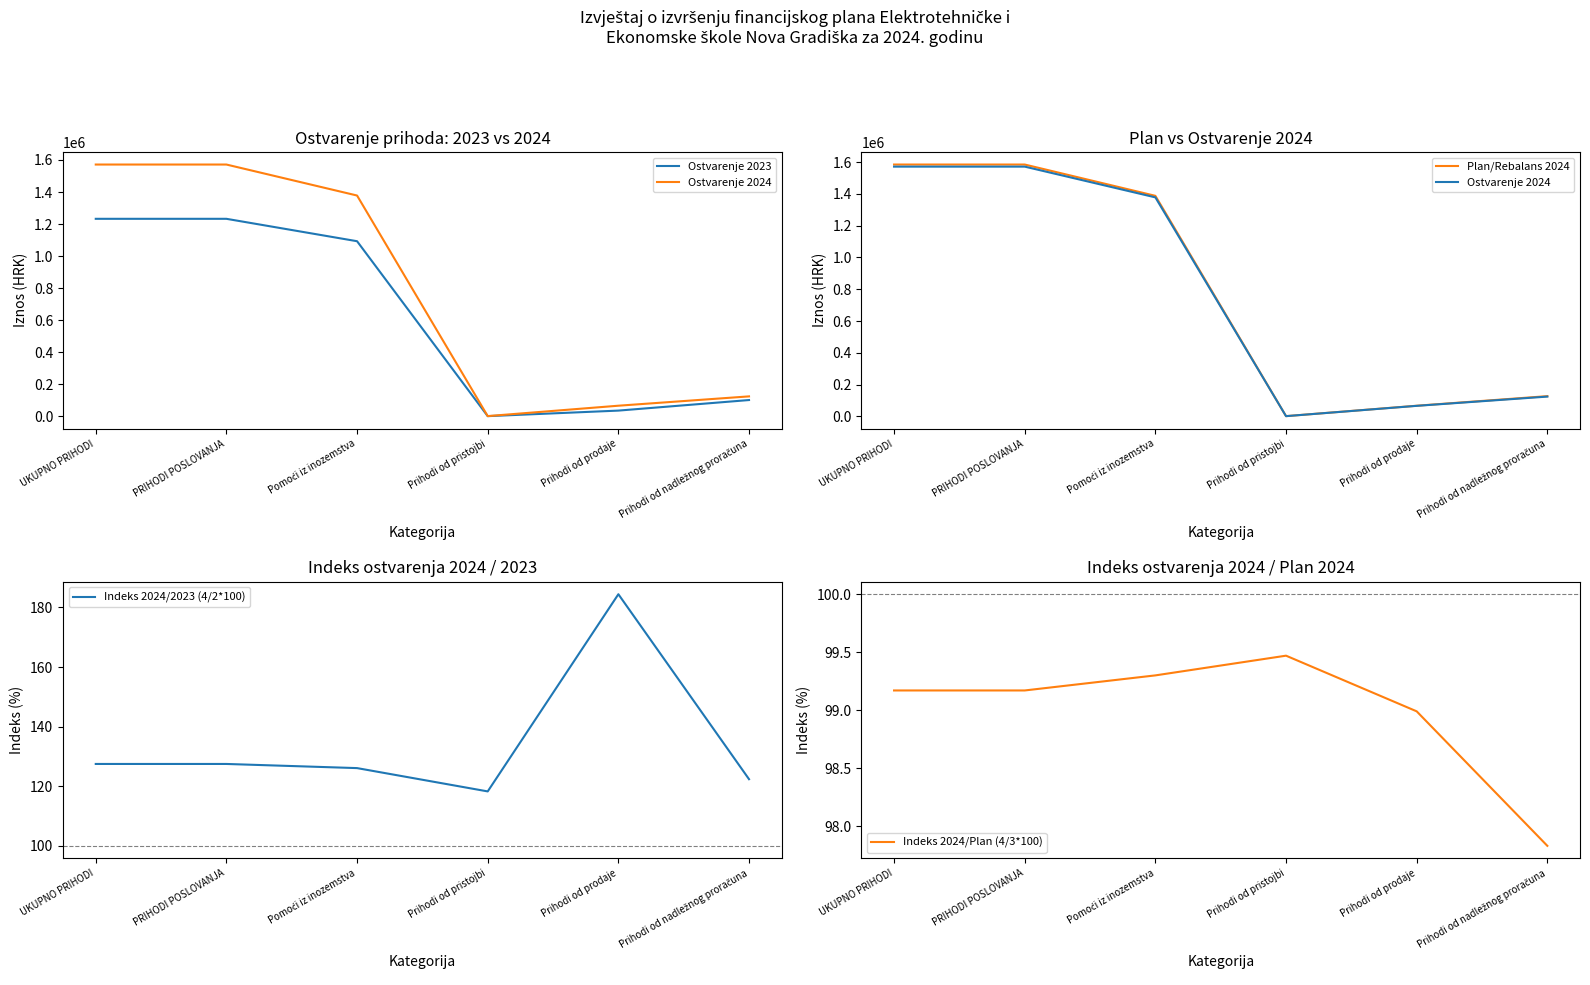

At PRIHODI POSLOVANJA, list the series in order from smallest to largest.

Indeks 2024/Plan (4/3*100), Indeks 2024/2023 (4/2*100), Ostvarenje 2023, Ostvarenje 2024, Plan/Rebalans 2024